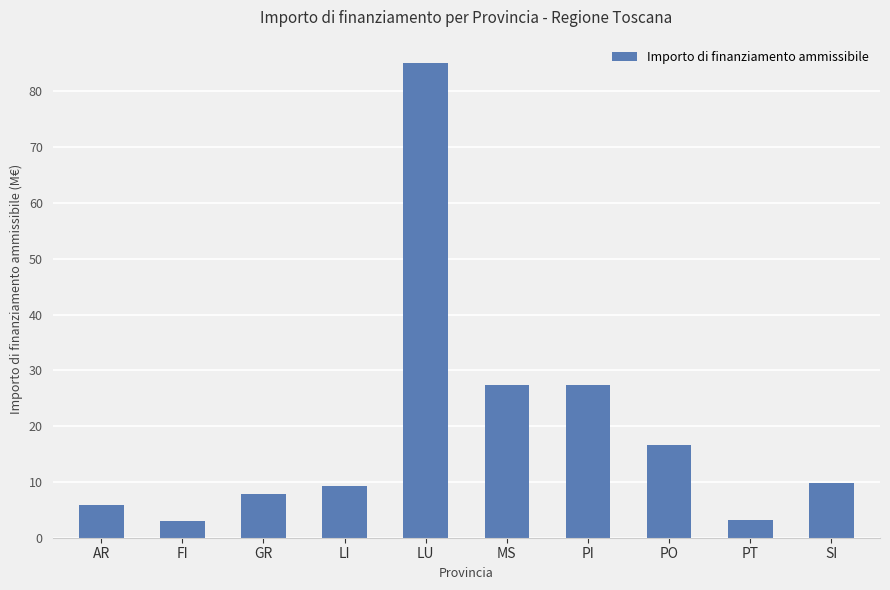

What is the value of the 10th bar from the left?

9.9